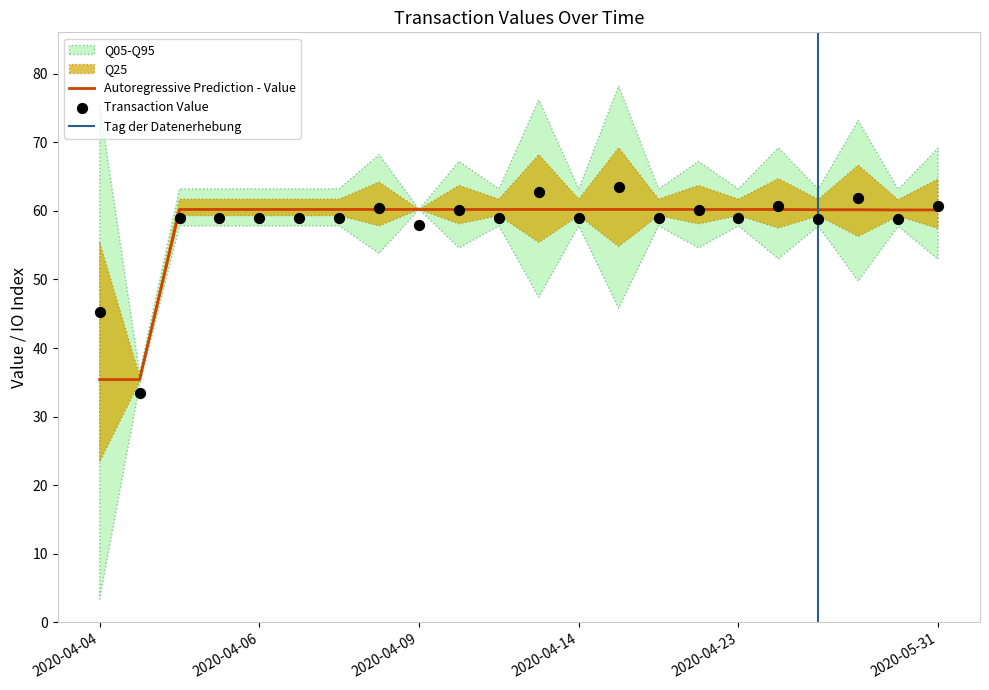

What is the maximum value for Autoregressive Prediction - Value?

60.2